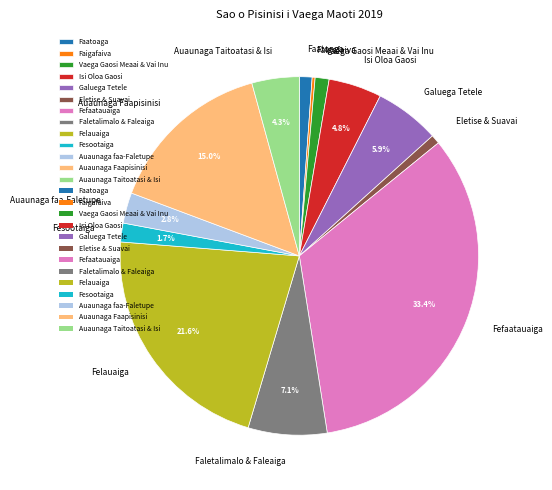

What portion of the pie excludes Galuega Tetele?

94.1%